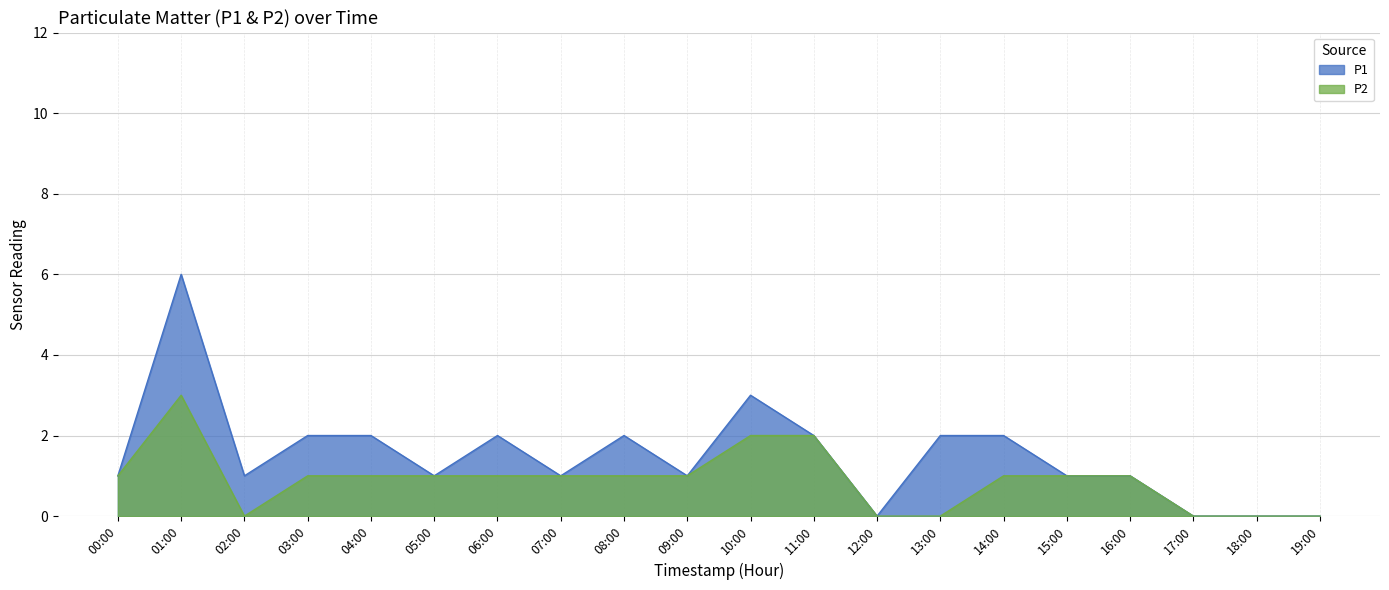

How many lines are shown in the chart?

2